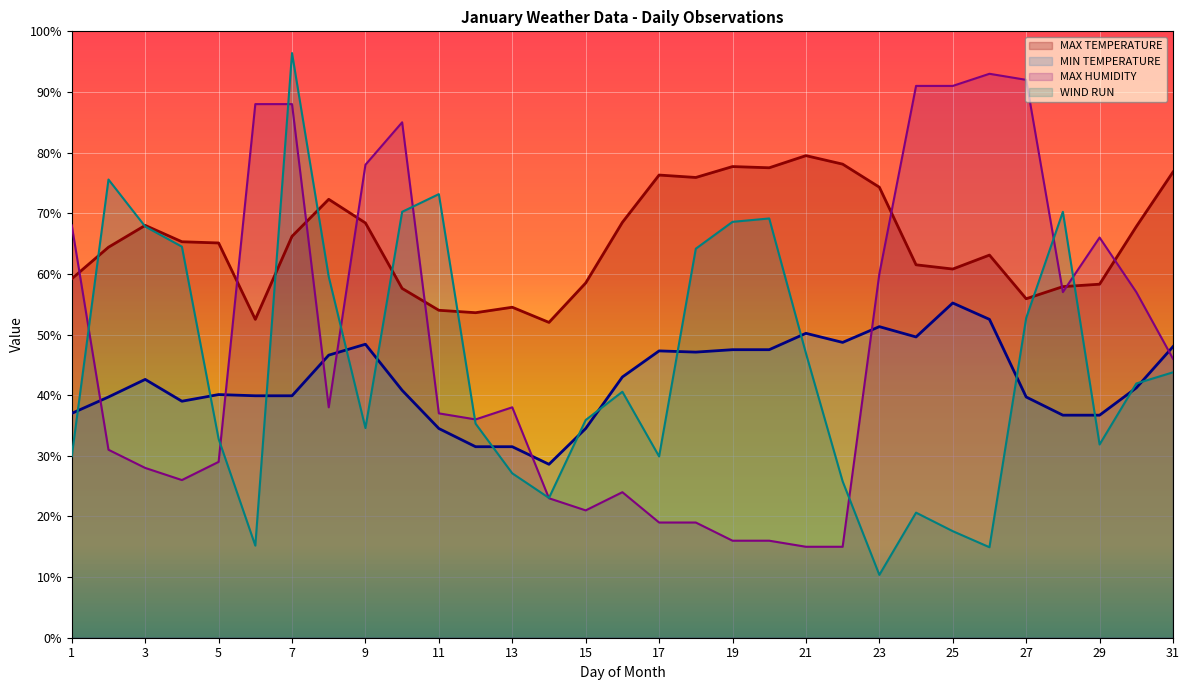

At which category does the chart reach its minimum across all series?

23